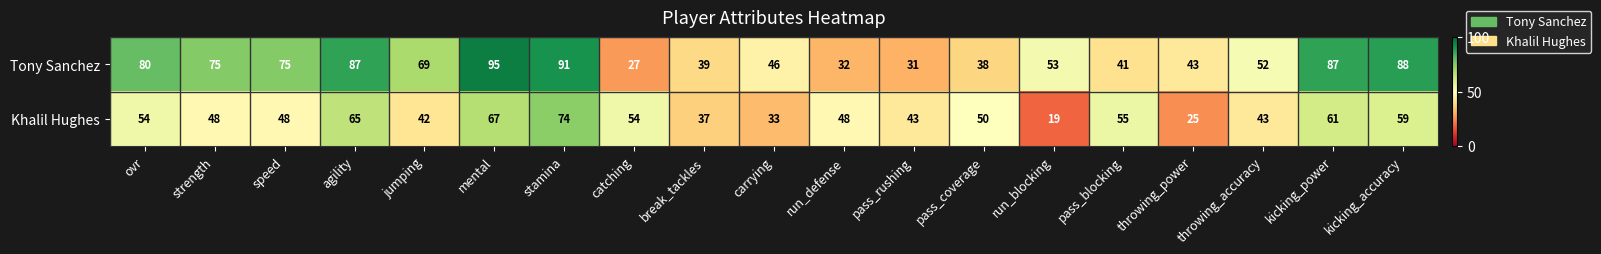

At which category is the sum across all series the highest?

stamina